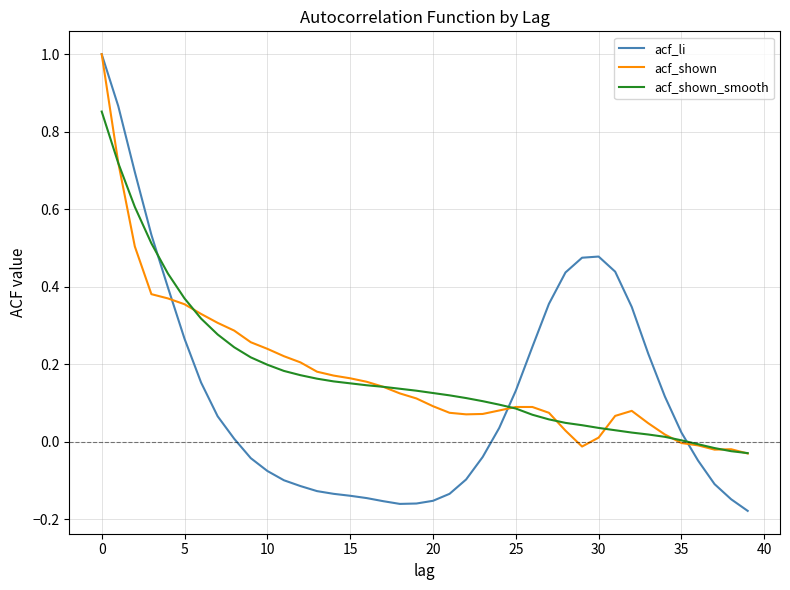

Which series has the largest range (max minus min)?

acf_li